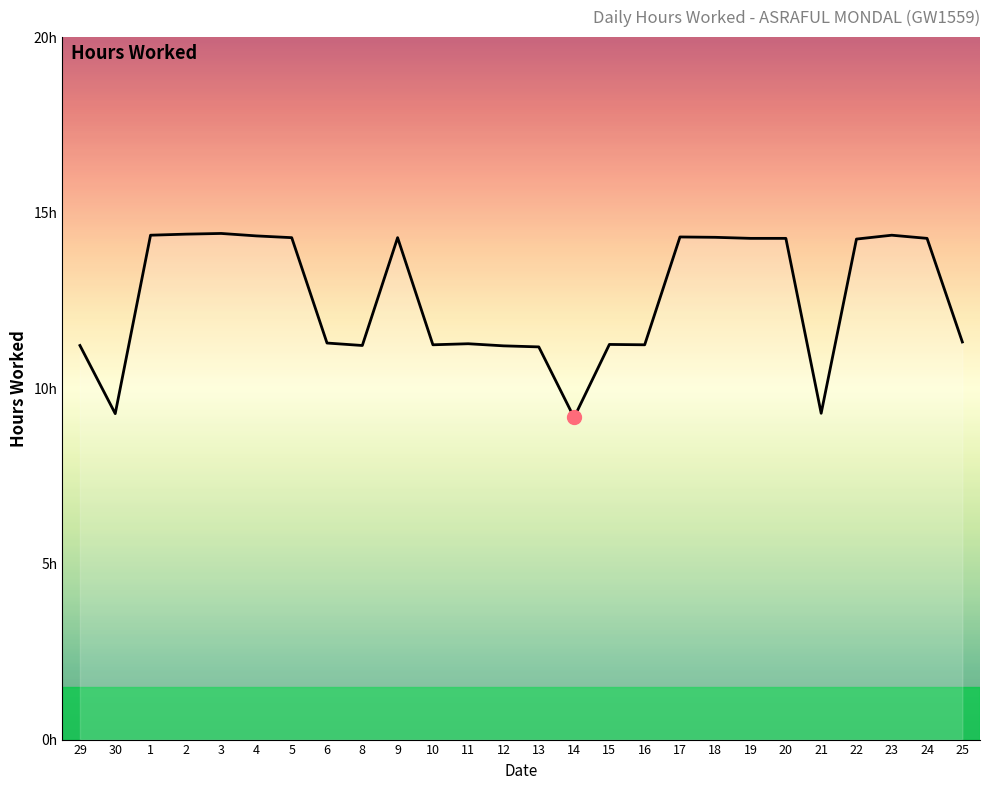

Reading left to right, what are all the values shown in this chart?

11.2	9.3	14.4	14.4	14.4	14.3	14.3	11.3	11.2	14.3	11.2	11.3	11.2	11.2	9.2	11.2	11.2	14.3	14.3	14.3	14.3	9.3	14.2	14.4	14.3	11.3